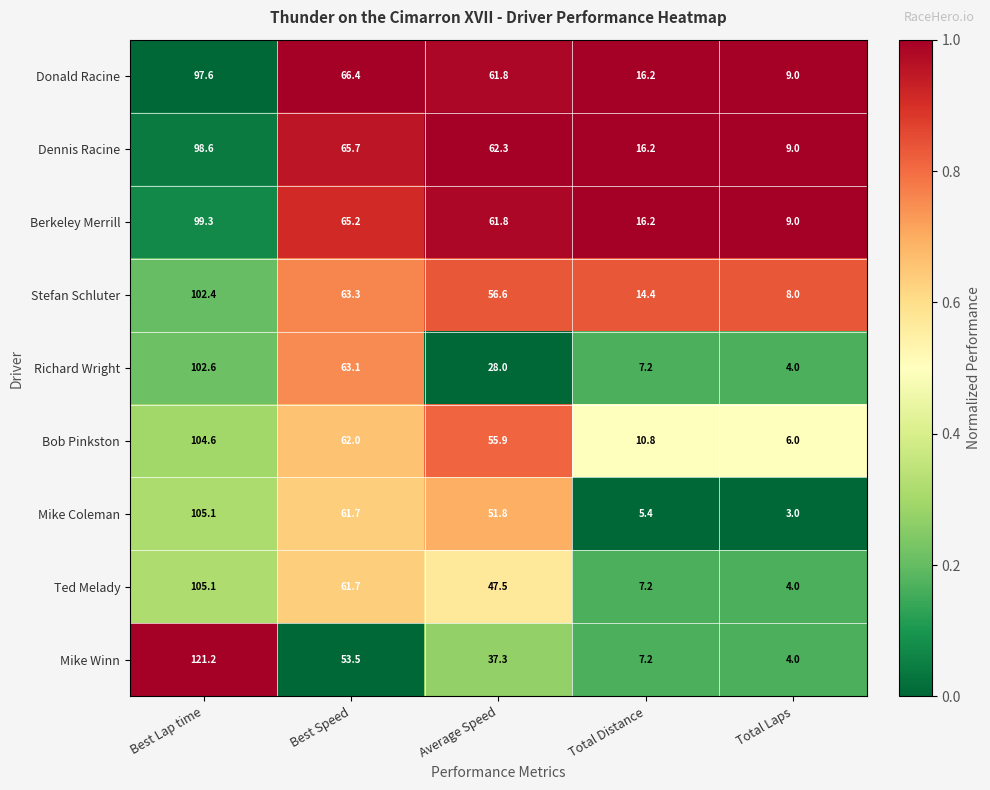

Is the value of Mike Winn at Total Laps greater than the value of Ted Melady at Total Distance?

No